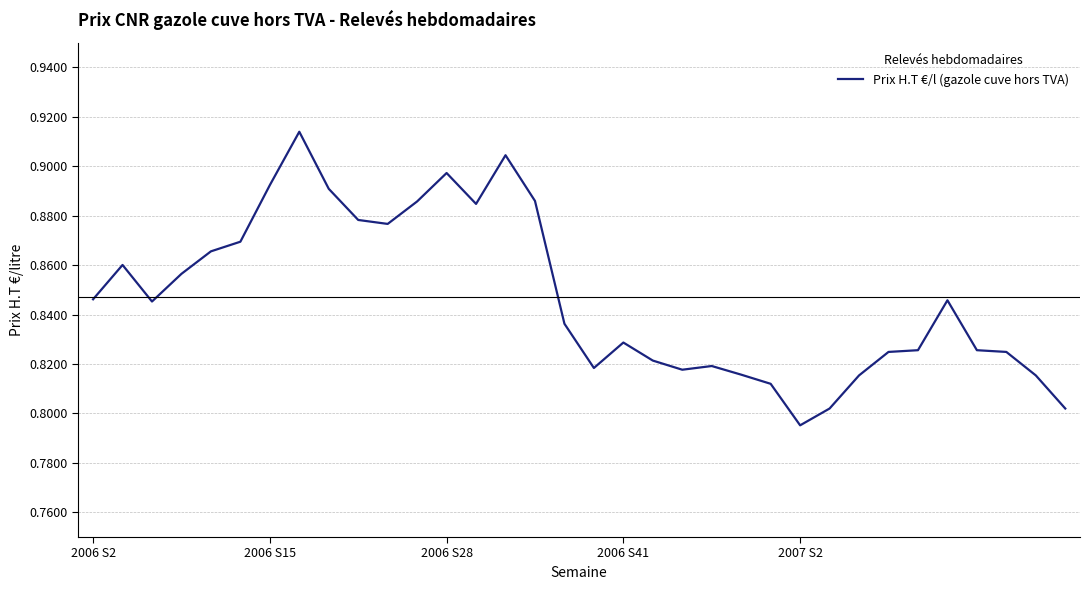

How many points are lower than both their immediate neighbors (excluding endpoints)?

6